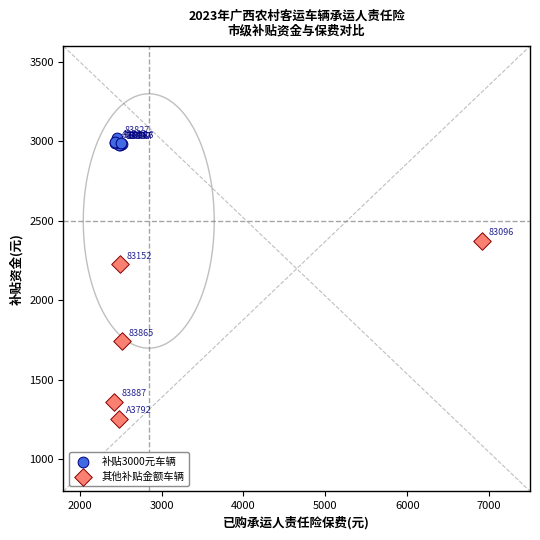

What are all the series names shown in the legend?

补贴3000元车辆, 其他补贴金额车辆